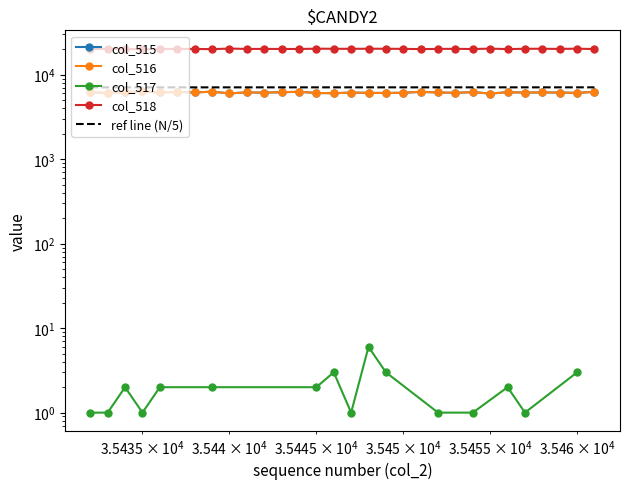

What value does the col_515 series have at 35453, to the nearest 5?

6100